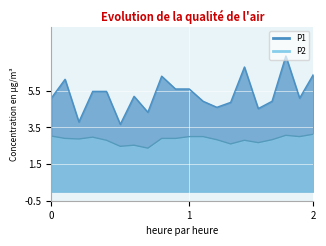

Rank the series by their maximum value, from lowest to highest.

P2, P1